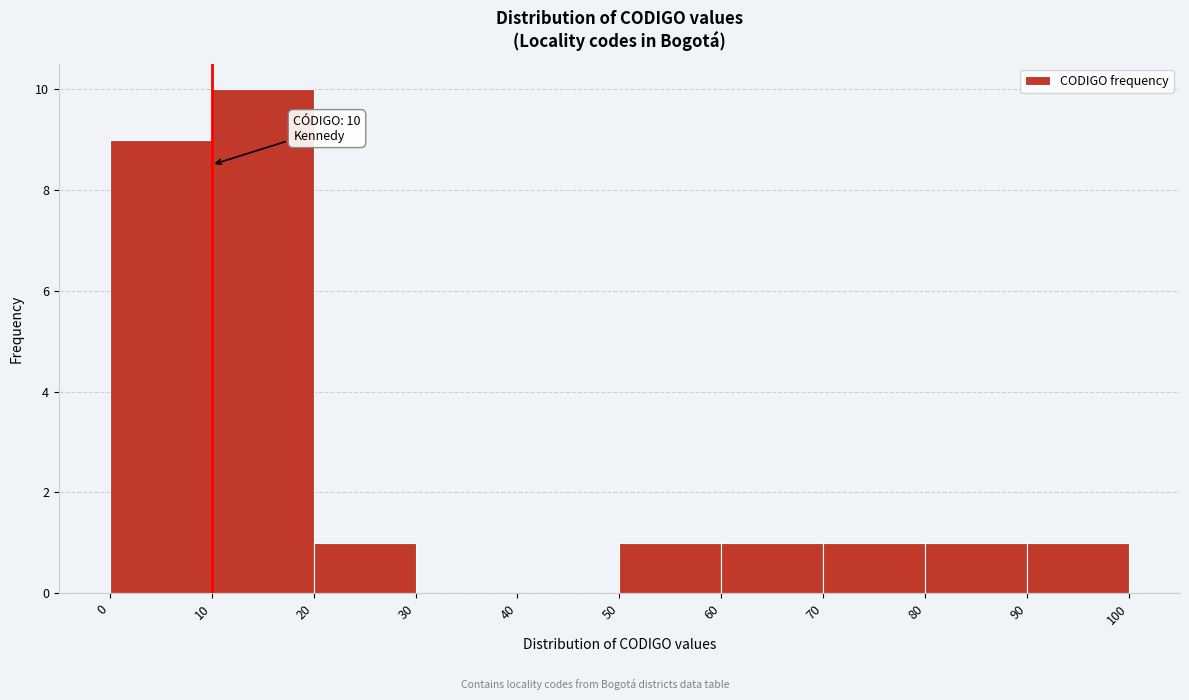

Which range on the x-axis has the tallest bar?

10 to 20